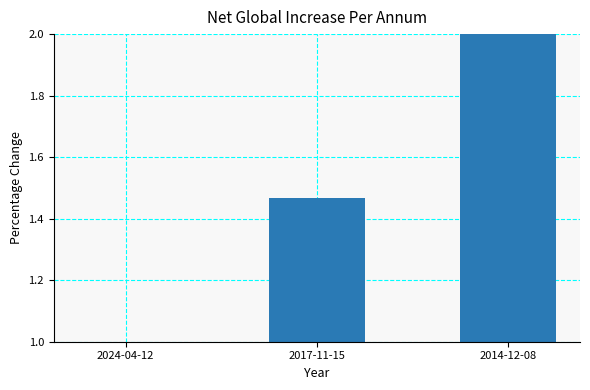

How many distinct data groups are displayed?

1